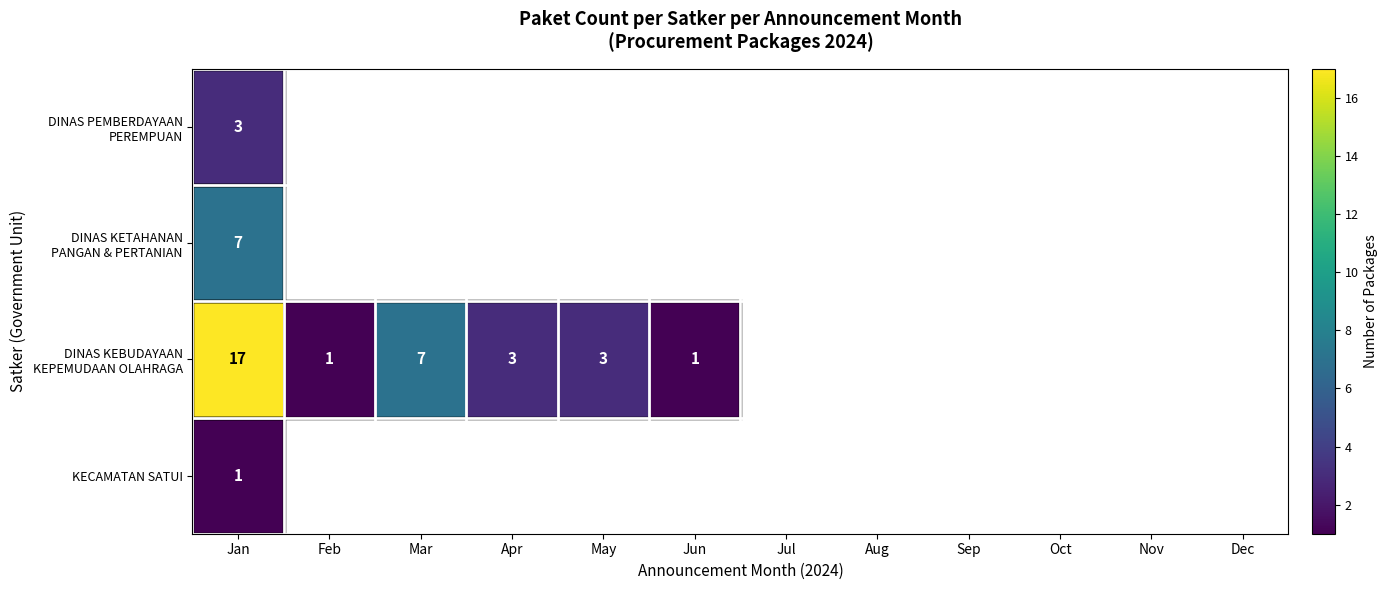

True or false: DINAS KETAHANAN PANGAN & PERTANIAN has a value of 7.0 at Jan.

True